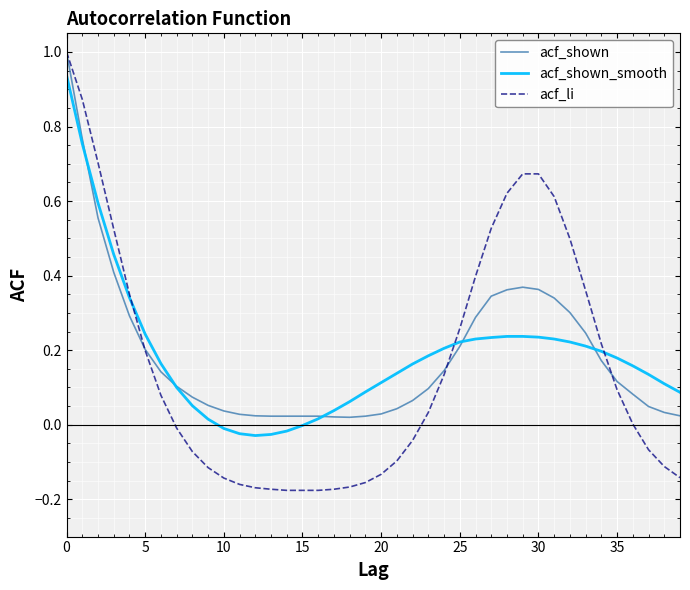

What is the maximum value shown in the chart?

1.0